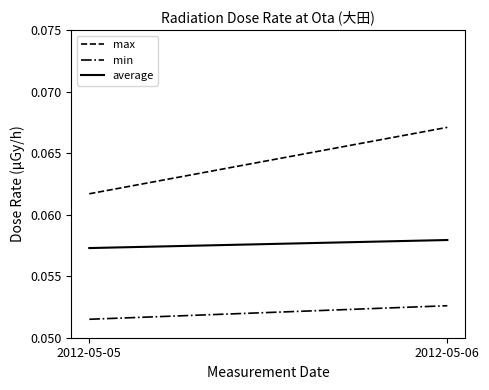

List the labels in order of max value, smallest first.

2012-05-05, 2012-05-06